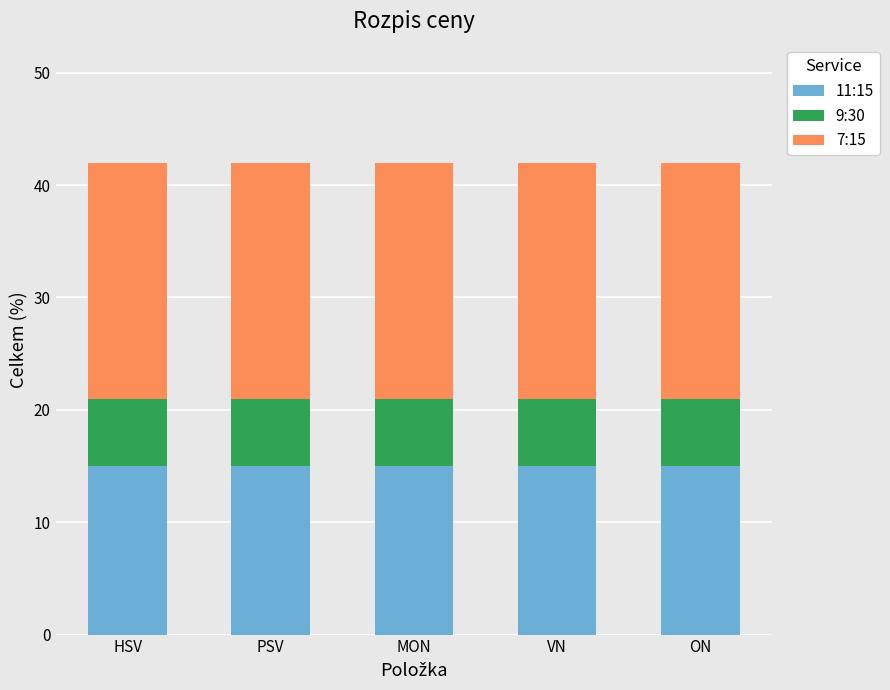

What is the approximate value of 11:15 at PSV?

15